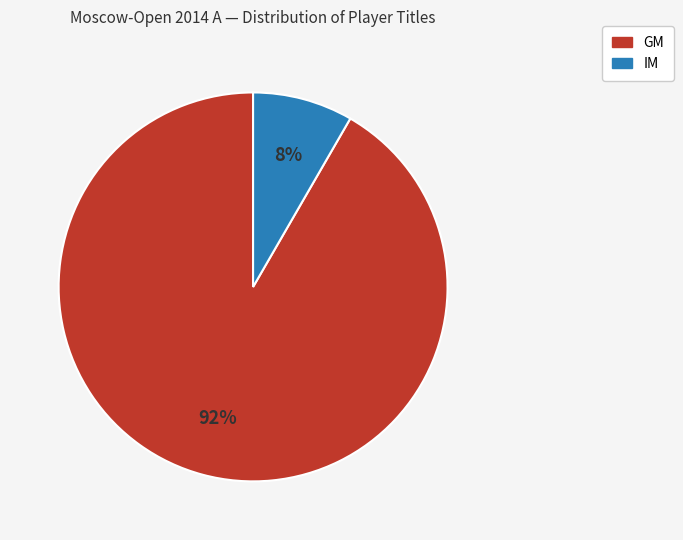

Is there any slice that represents more than half of the pie?

Yes